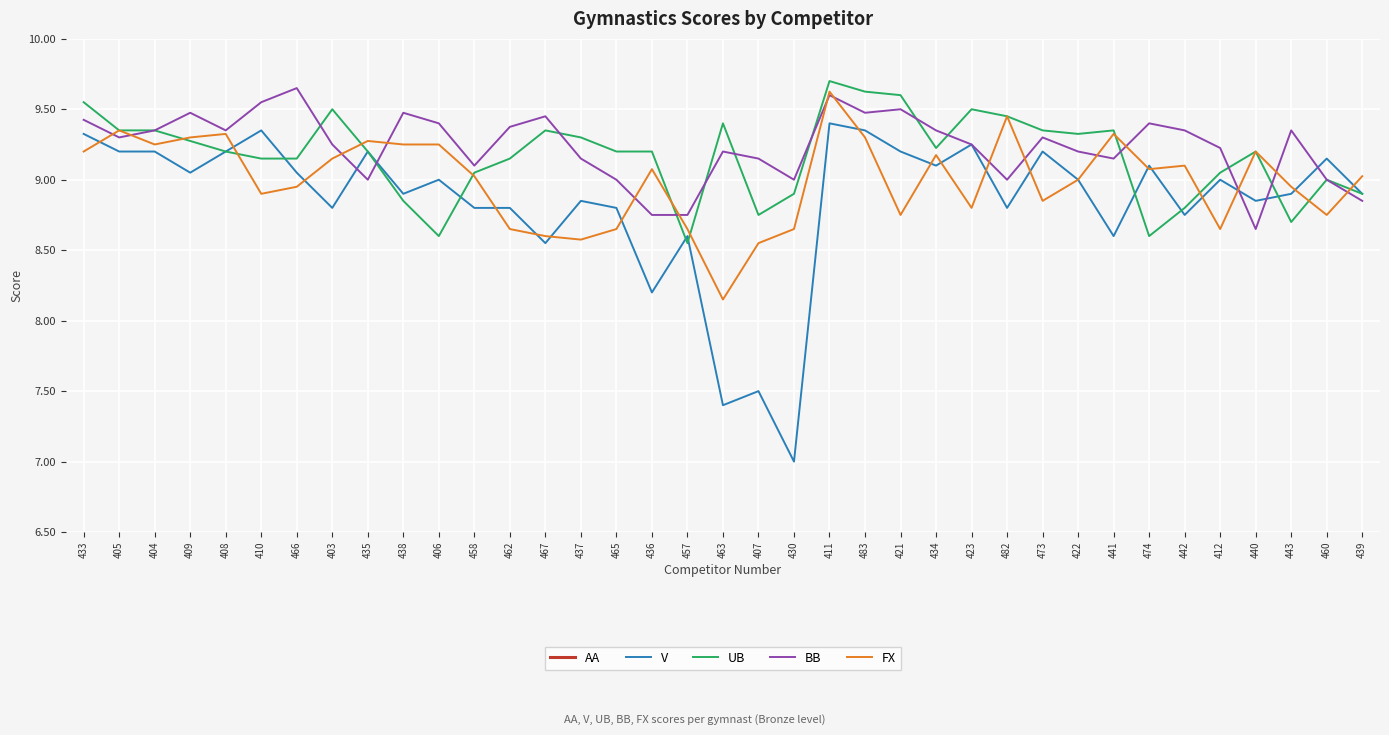

In V, how many points are higher than both neighbors (excluding endpoints)?

12